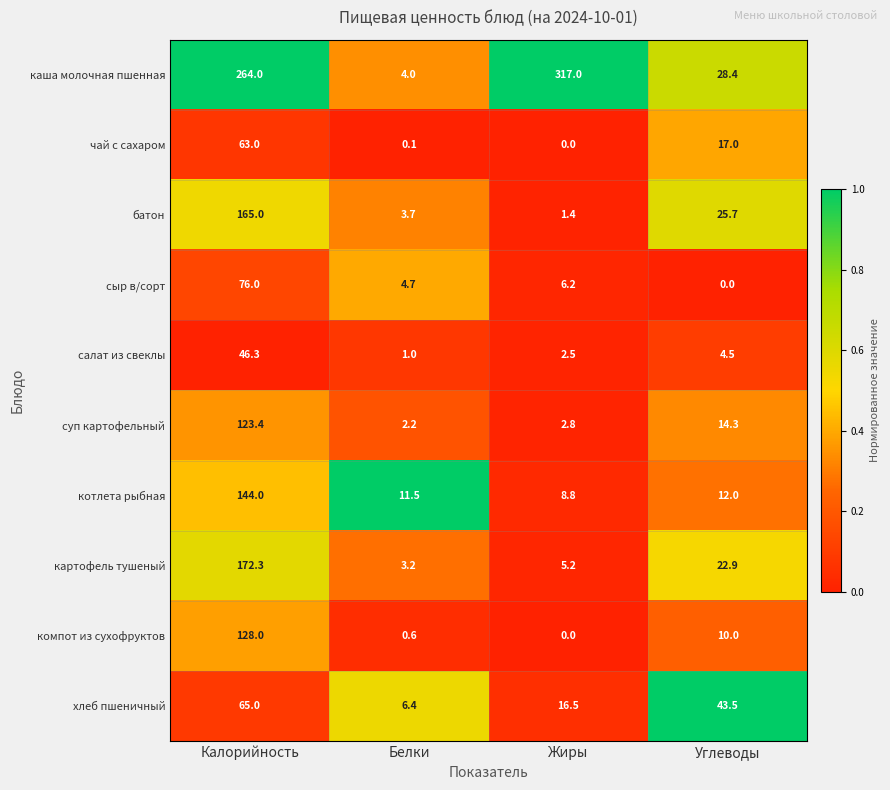

Is it true that картофель тушеный equals 172.3 at Калорийность?

True